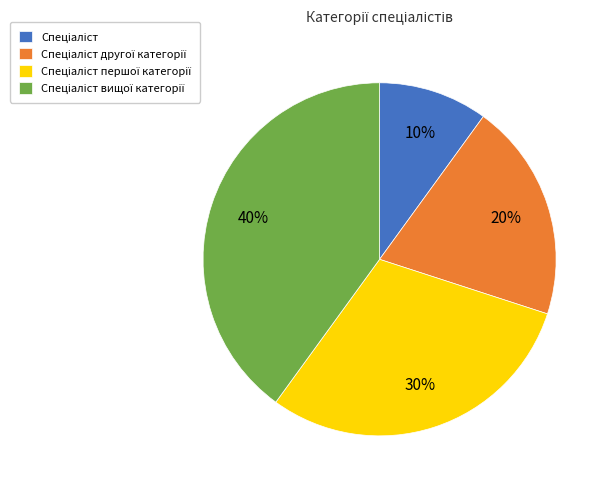

To the nearest percent, what is the average slice percentage?

25%